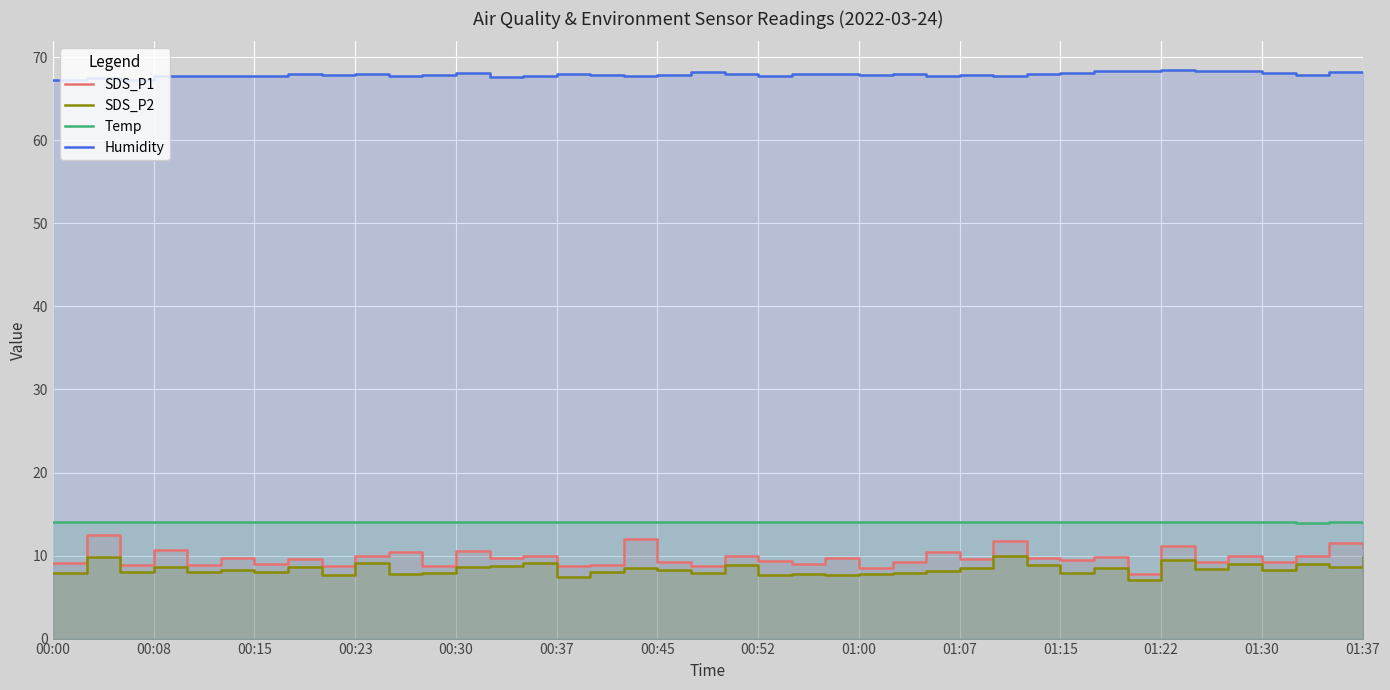

The Temp series shows 14.1 at 01:22. True or false?

True